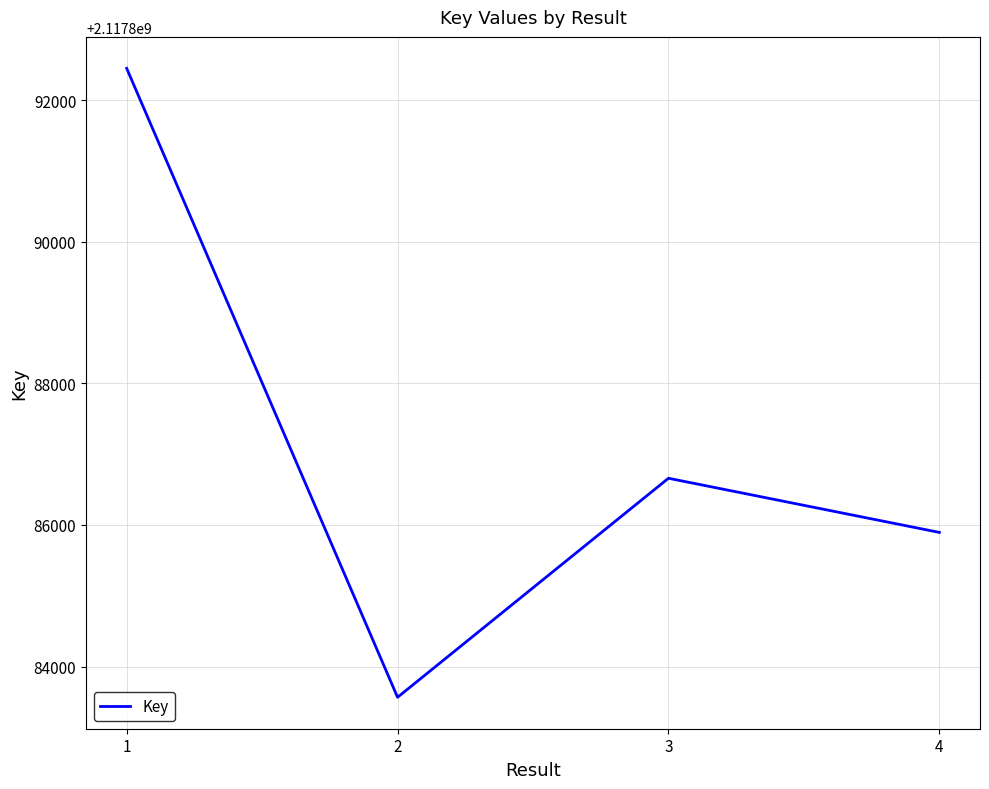

What is the maximum value shown in the chart?

2117892451